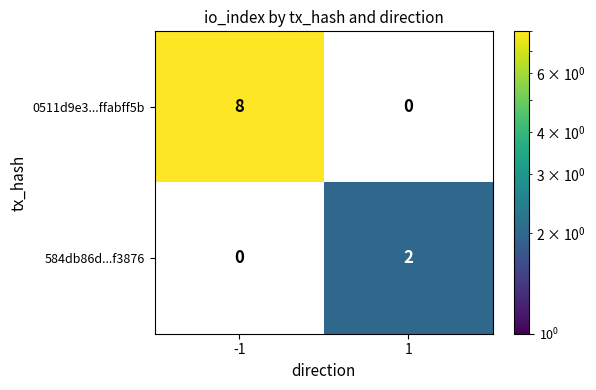

Reading left to right, extract all data points from this chart.

0511d9e3...ffabff5b: -1=8	1=0
584db86d...f3876: -1=0	1=2